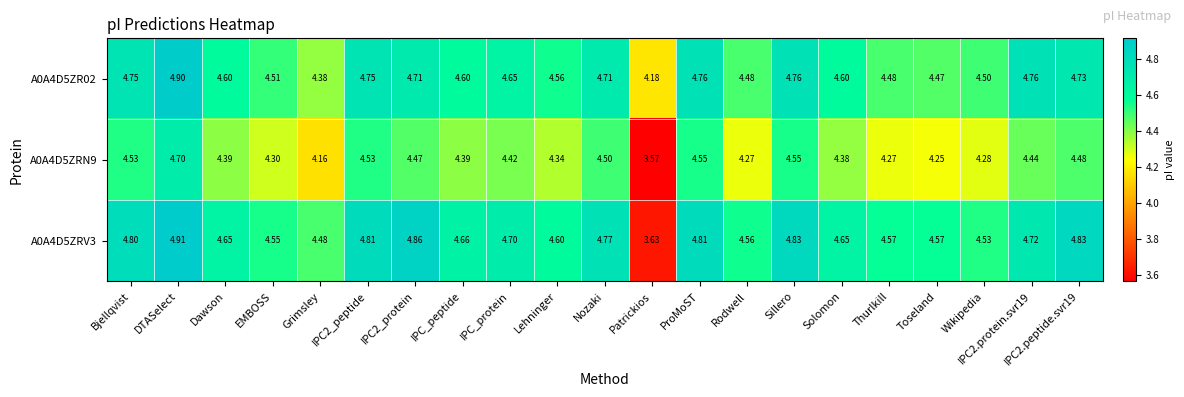

Where does the A0A4D5ZRV3 series first go above 4?

Bjellqvist